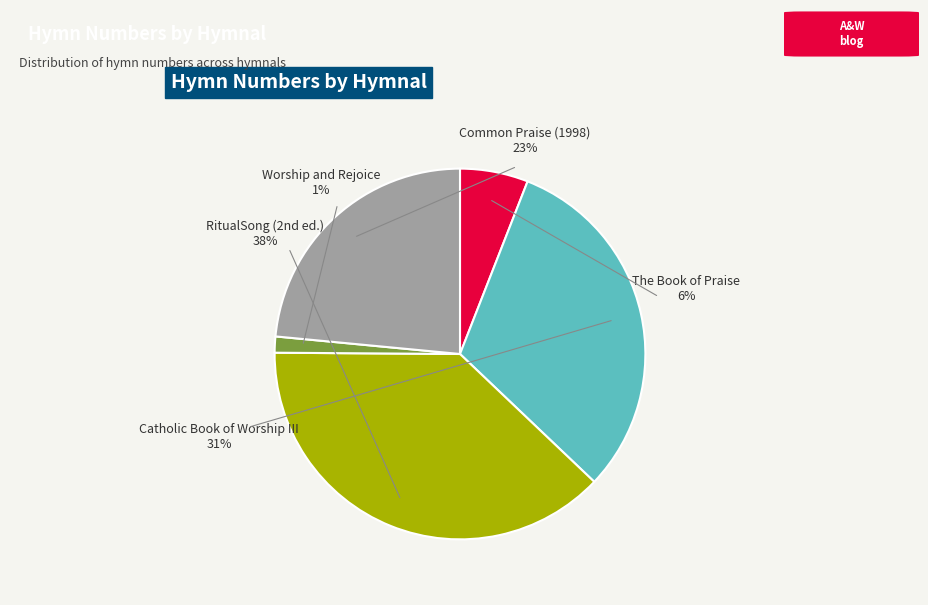

How many segments does this pie chart have?

5